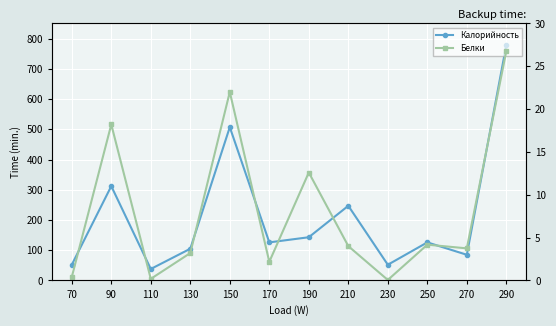

What is the lowest value of the Калорийность series?

38.0